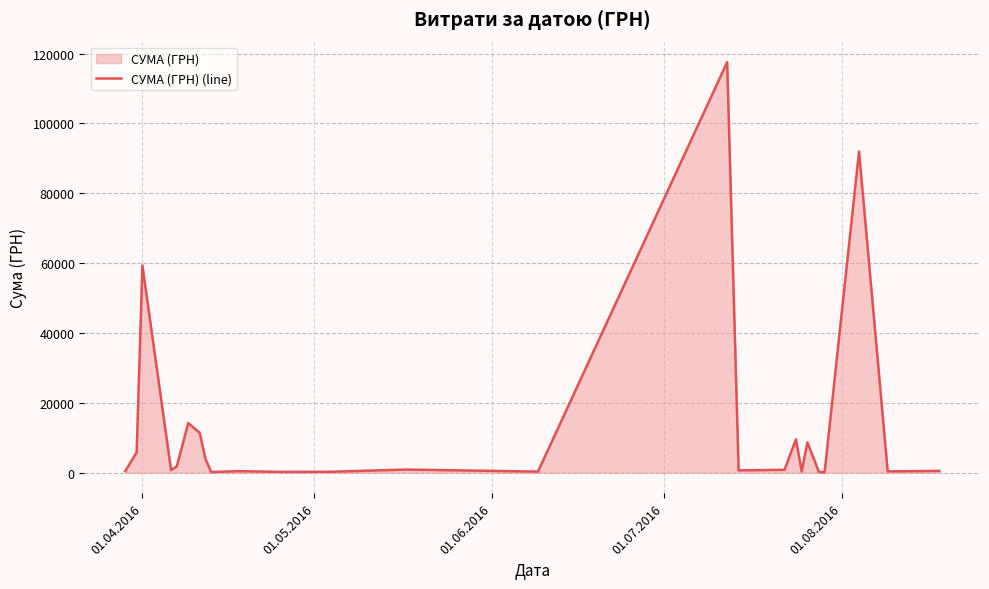

What is the difference between the maximum and minimum values?

117471.0